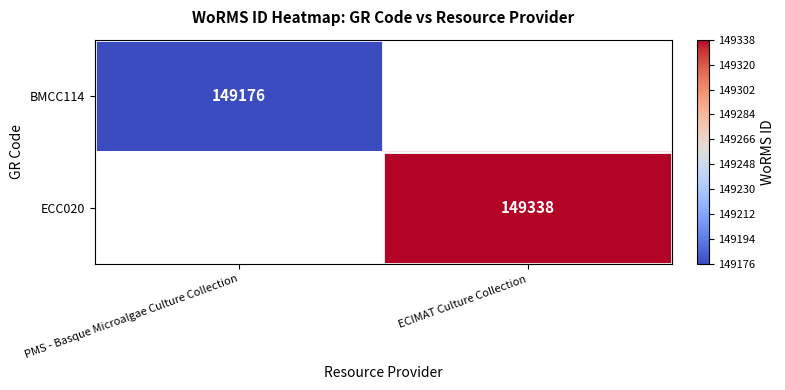

The ECC020 series shows 96536 at ECIMAT Culture Collection. True or false?

False